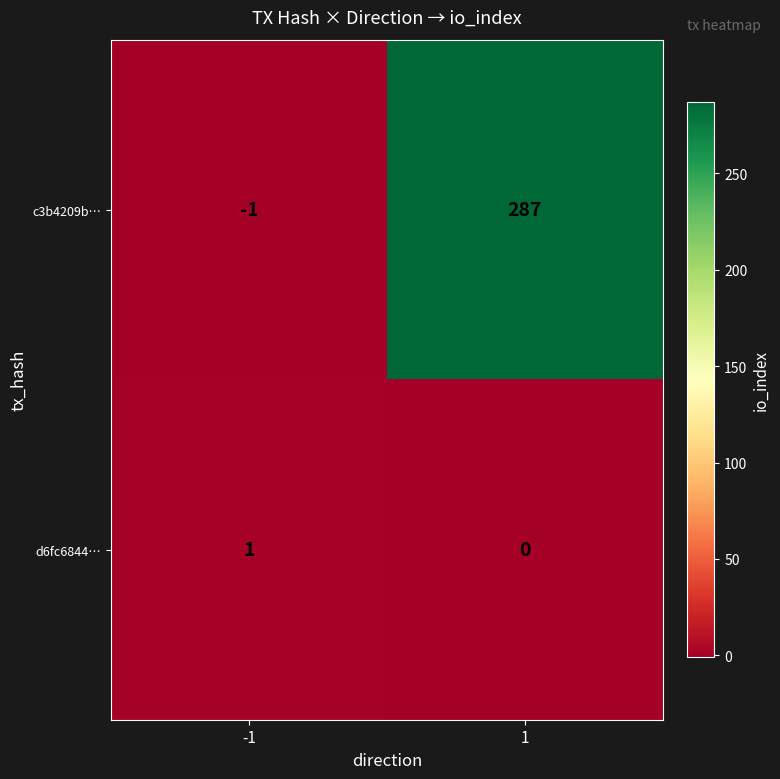

At -1, list the series in order from largest to smallest.

d6fc6844…, c3b4209b…